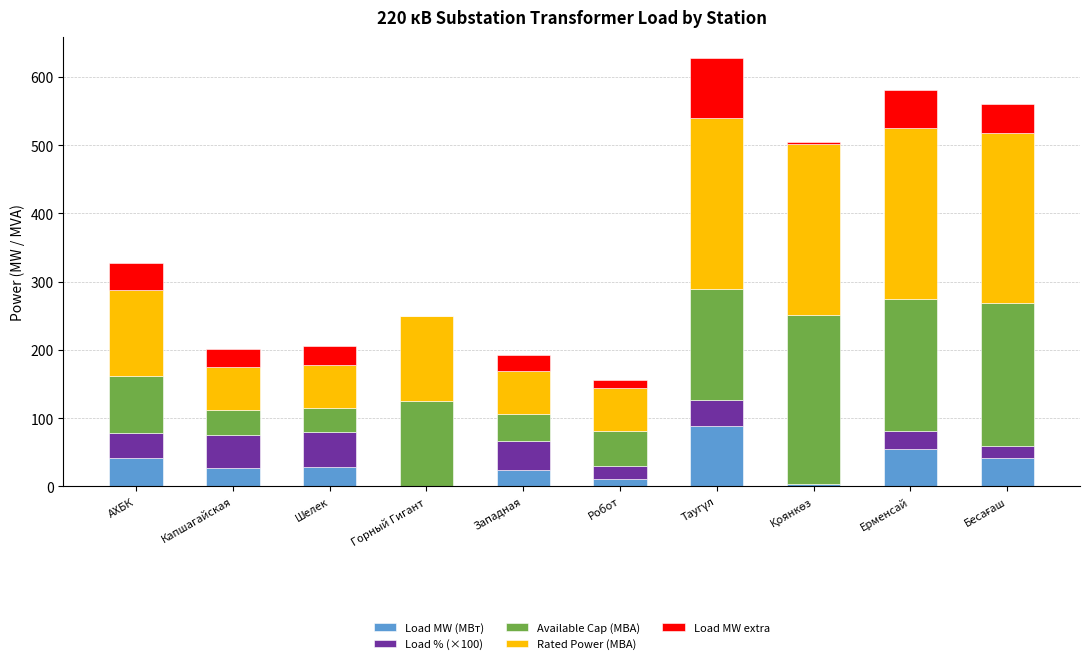

How many data points does each series have?

10